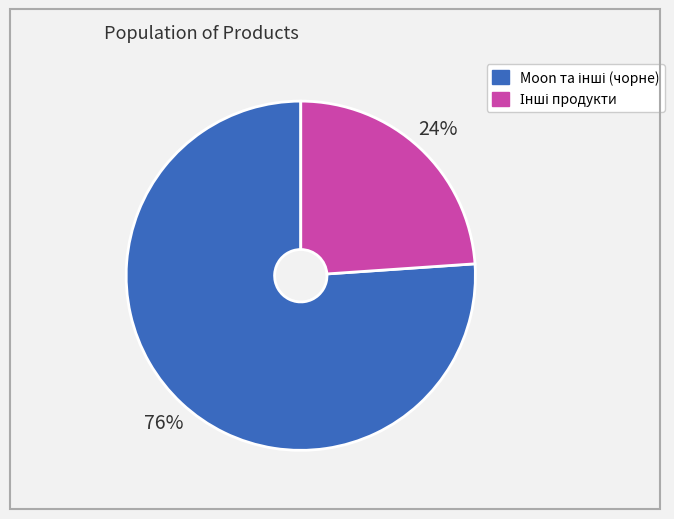

To the nearest percent, what is the difference between the largest and smallest slice percentages?

52%